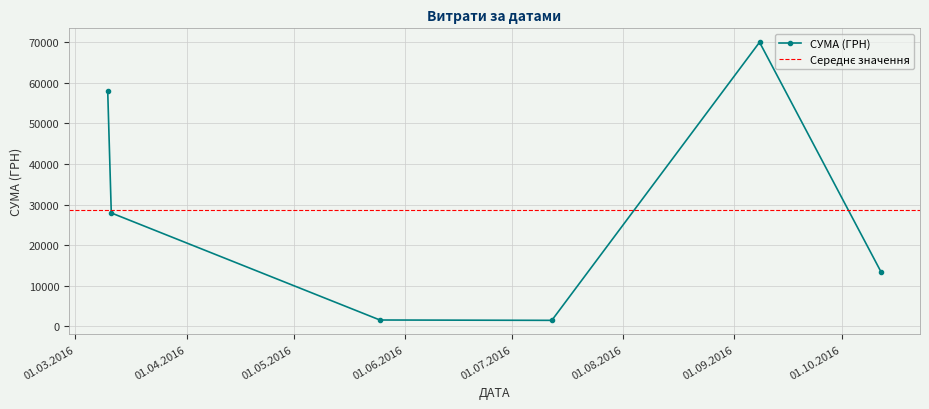

Where does the data first go above 27923?

10.03.2016